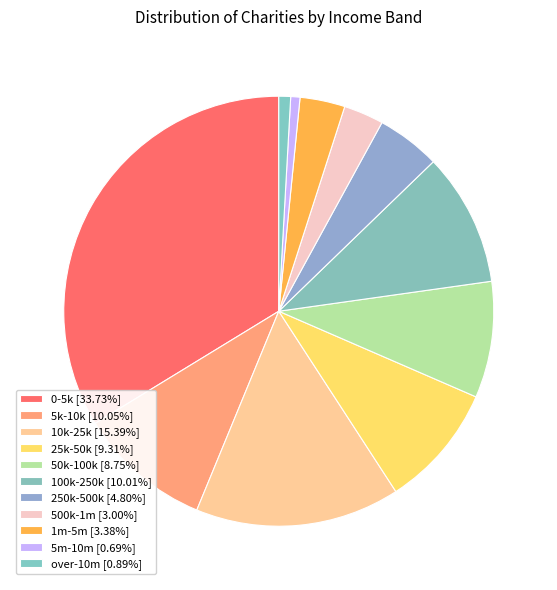

What percentage is NOT represented by 1m-5m?

96.6%